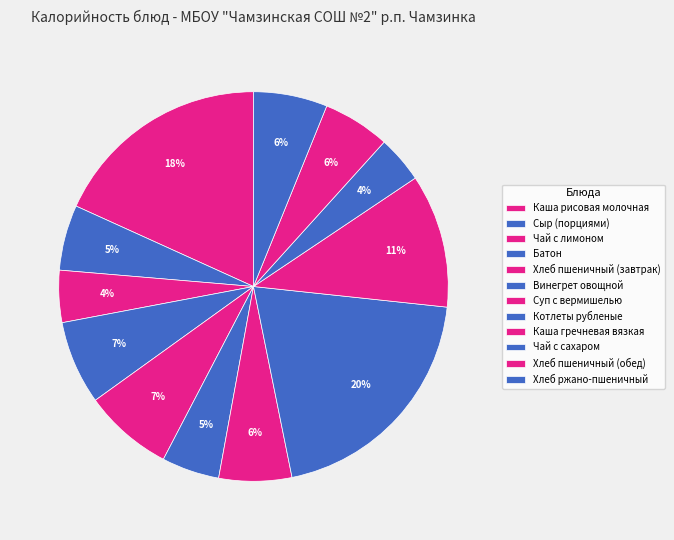

Count the number of slices in the pie.

12